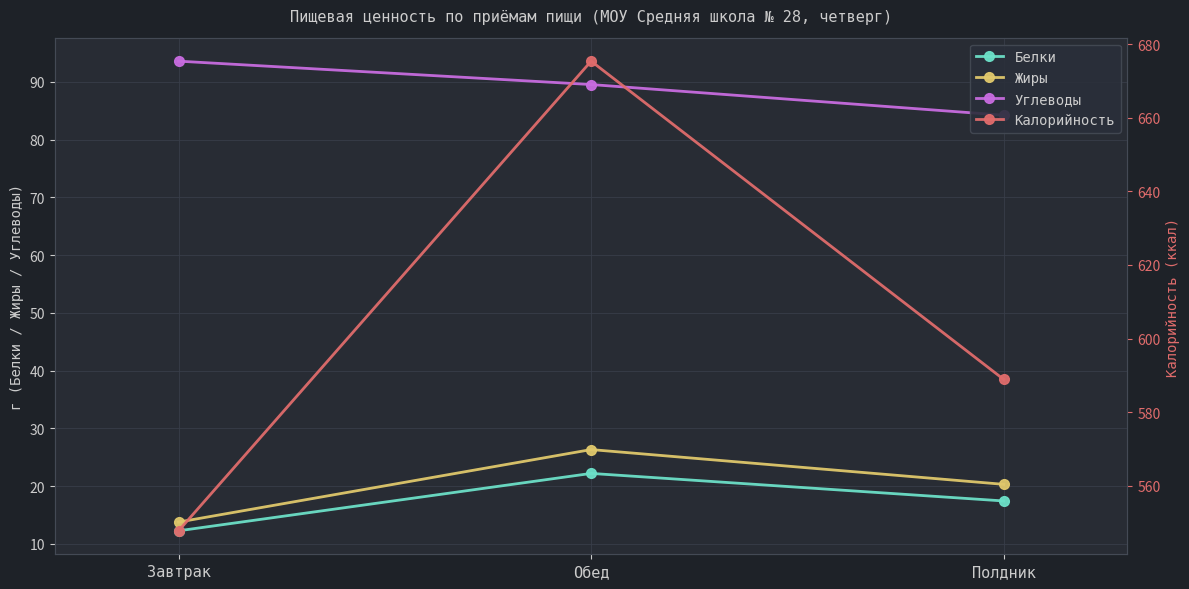

What is the label of the 2nd point from the left?

Обед